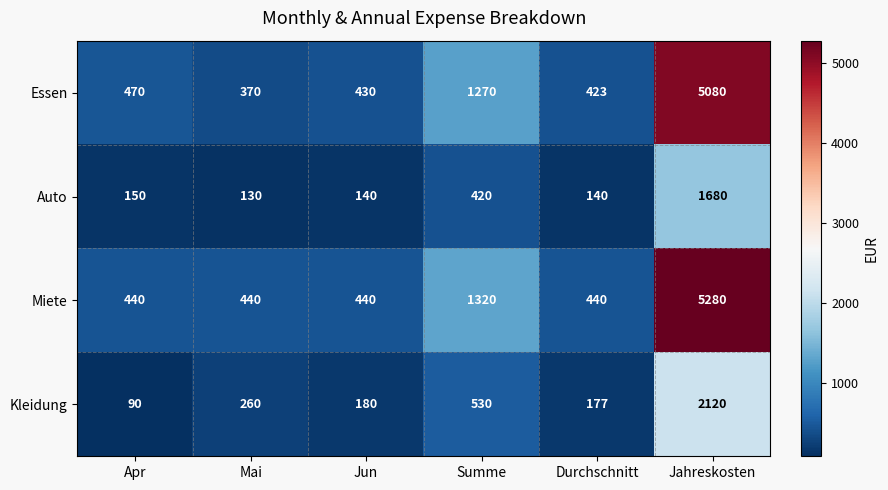

How many categories are shown in the chart?

6